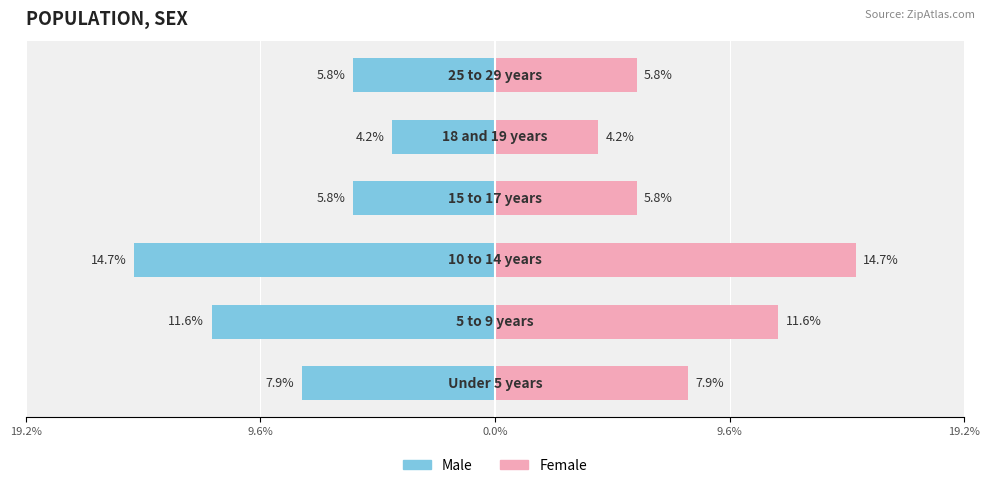

The value of Male at 9.6% is -8.8. True or false?

False